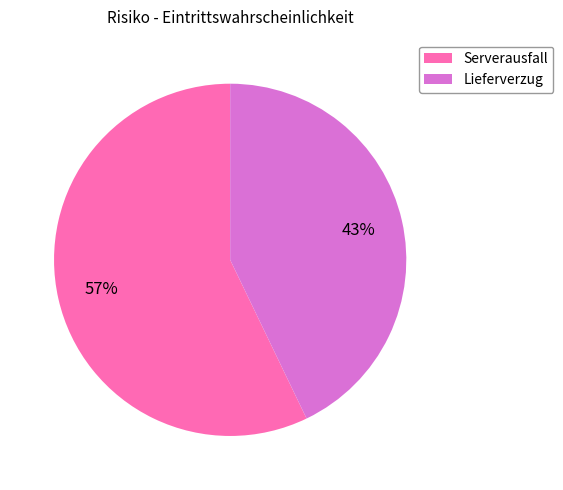

What is the majority slice?

Serverausfall